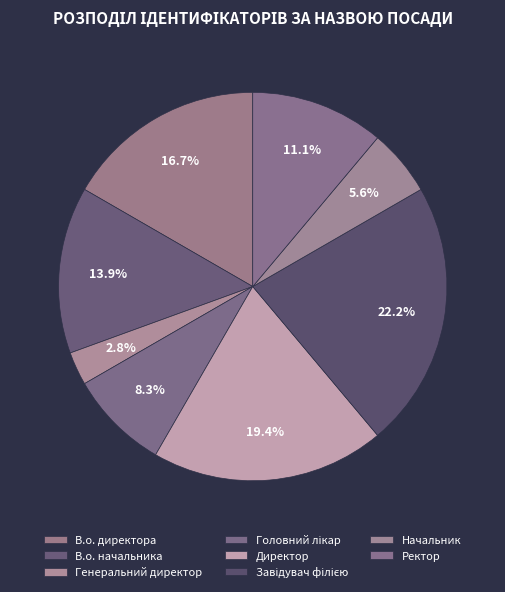

To the nearest percent, what is the combined percentage of В.о. начальника and Генеральний директор?

17%